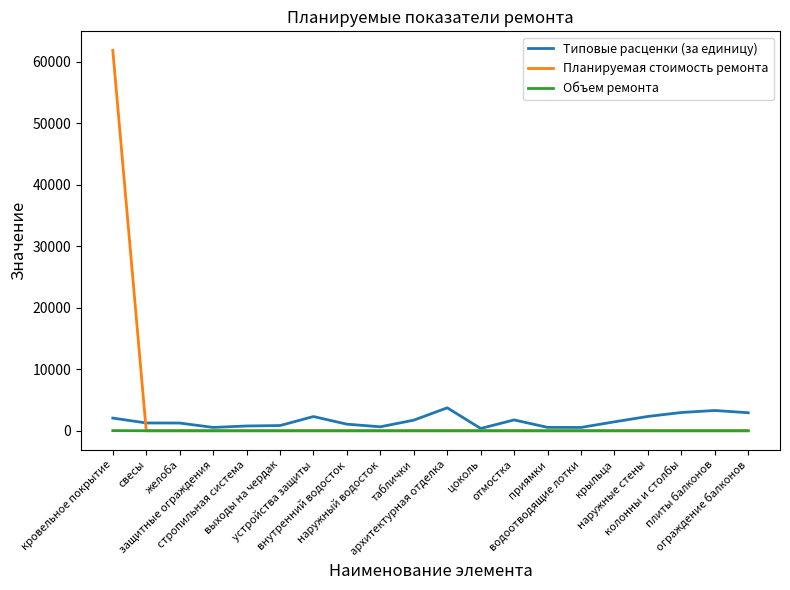

What is the maximum value for Планируемая стоимость ремонта?

61885.5